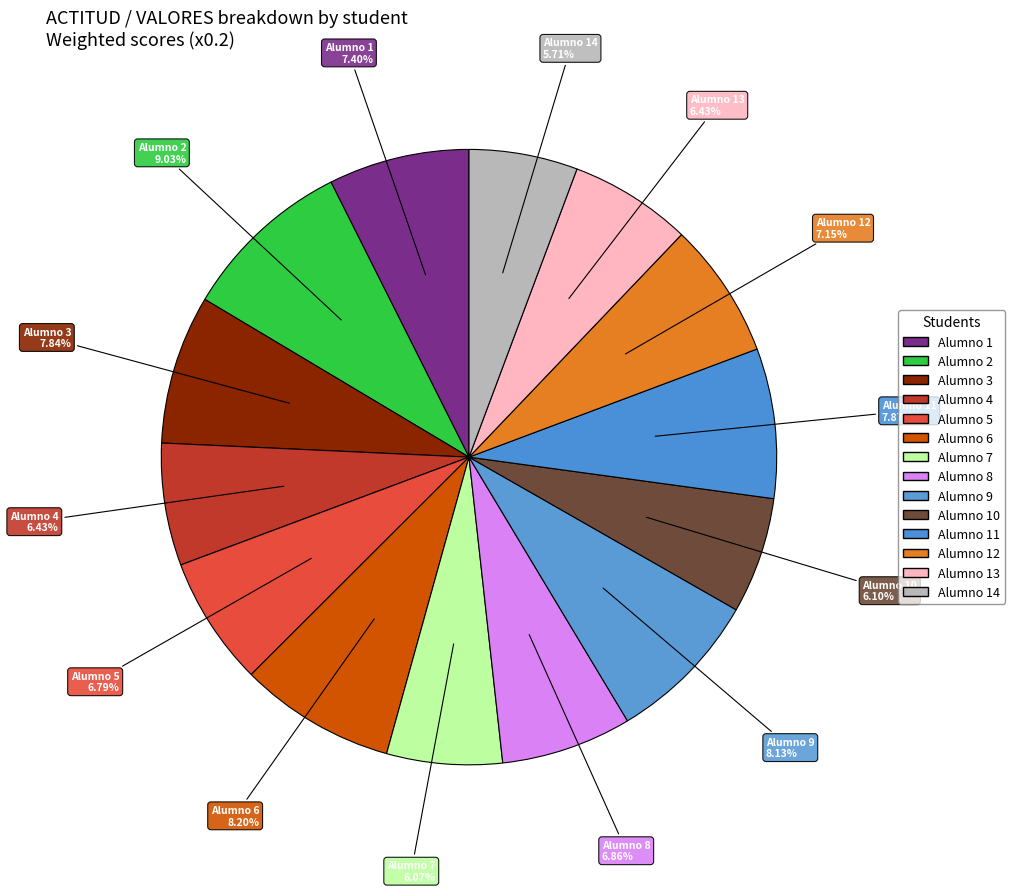

Is the sum of Alumno 11 and Alumno 13 greater than half?

No